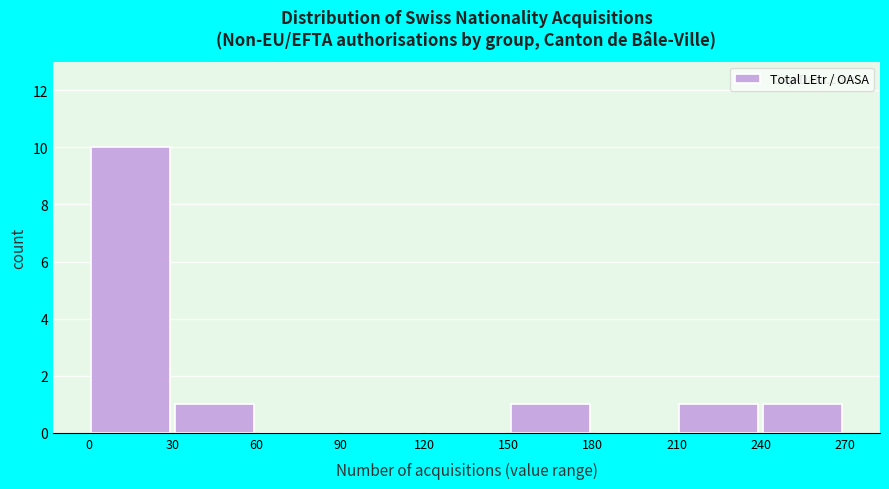

What is the height of the bar covering 0 to 30 on the x-axis? The values are not printed on the chart, so give them approximately, as read against the axis.

10